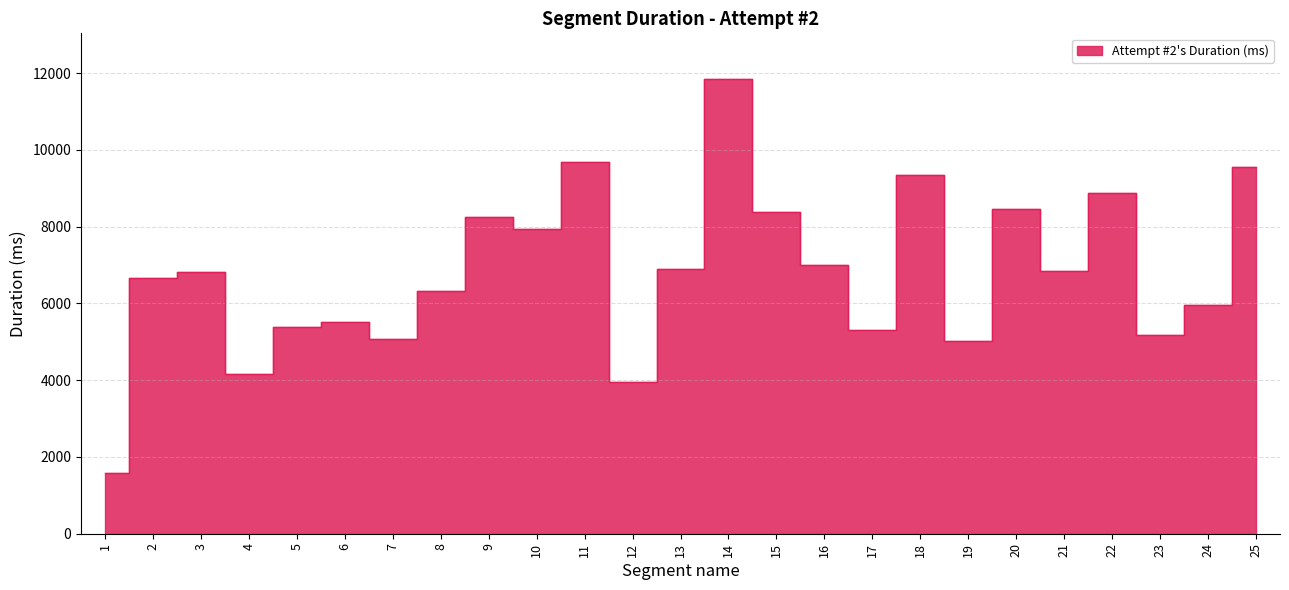

How many lines are shown in the chart?

1